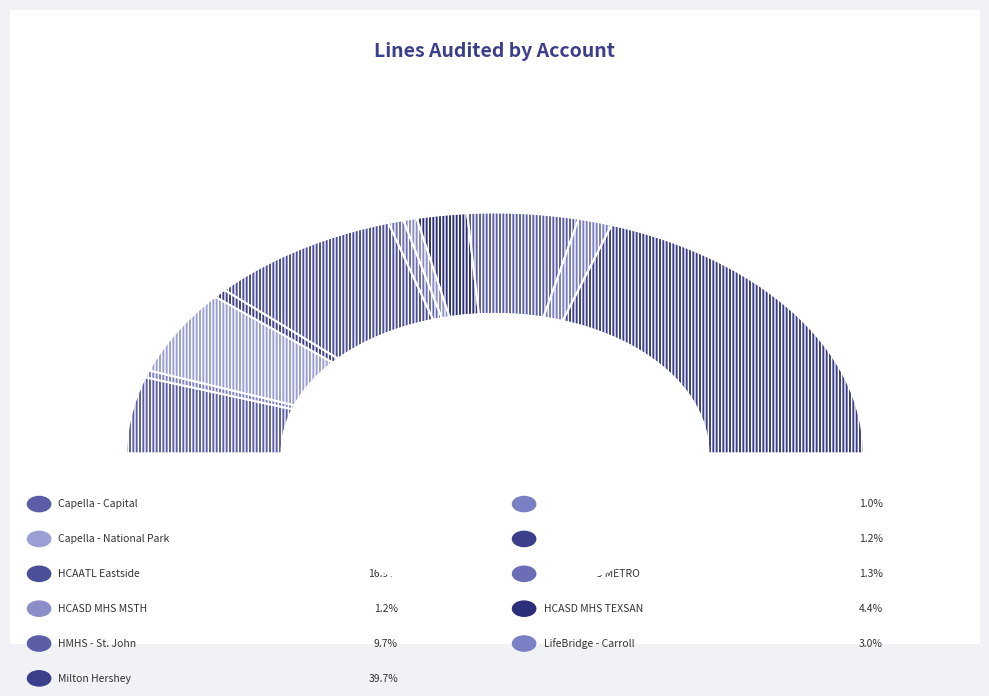

Count the number of slices in the pie.

11